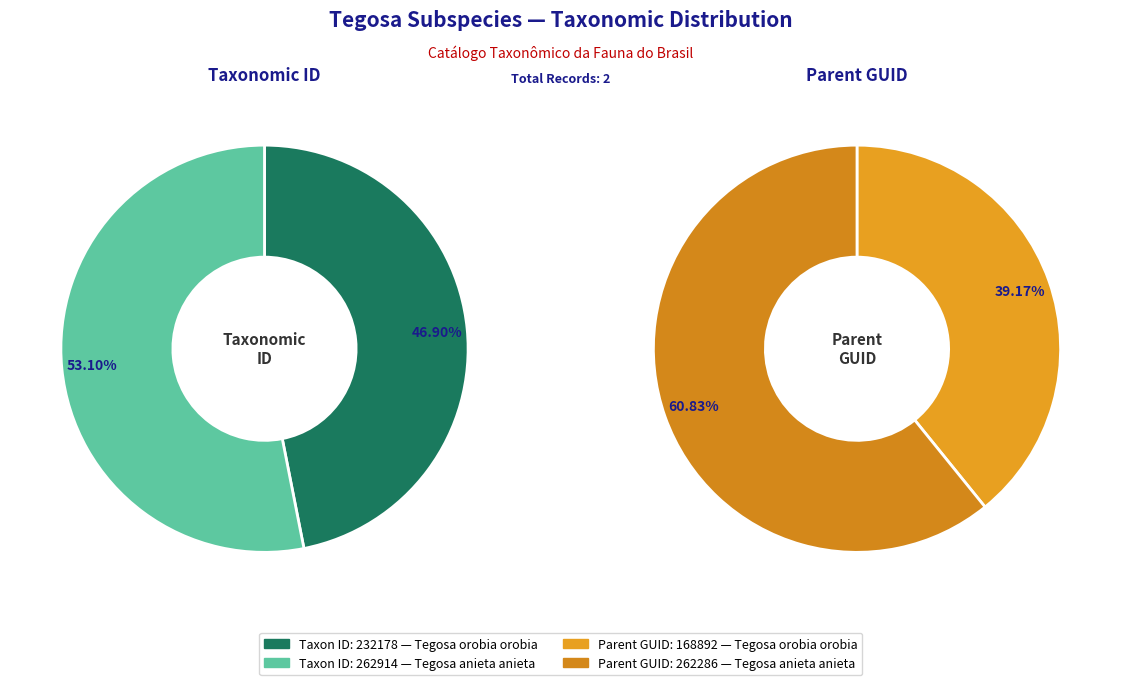

Does Tegosa orobia orobia represent more than half of the total?

No